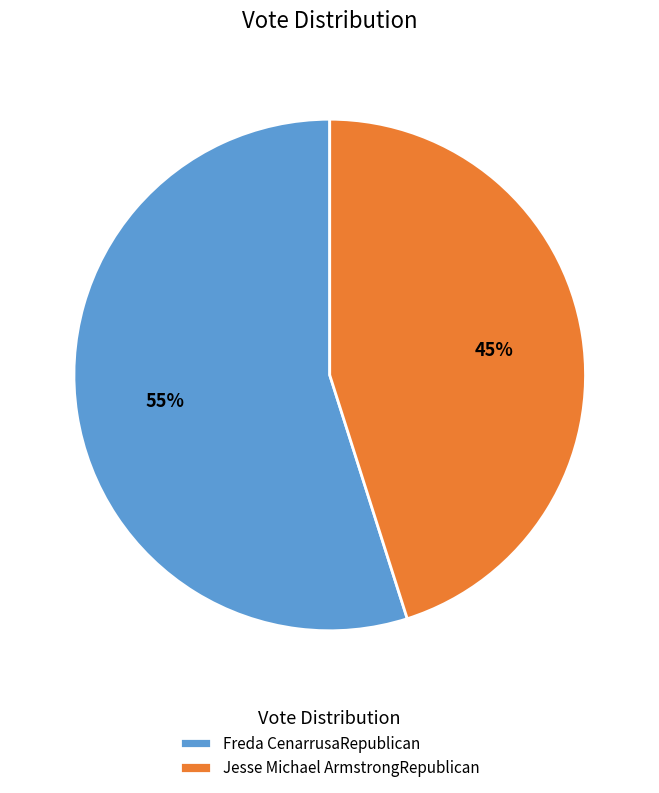

What is the smallest slice in the pie chart?

Jesse Michael ArmstrongRepublican